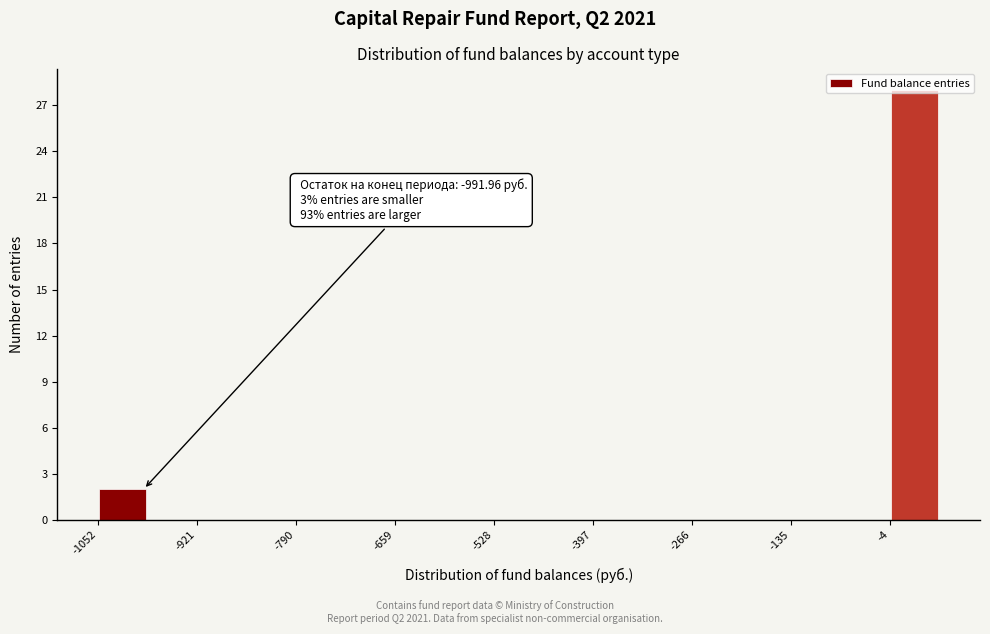

Read against the x-axis, roughly where is the centre of the tallest bar?

20